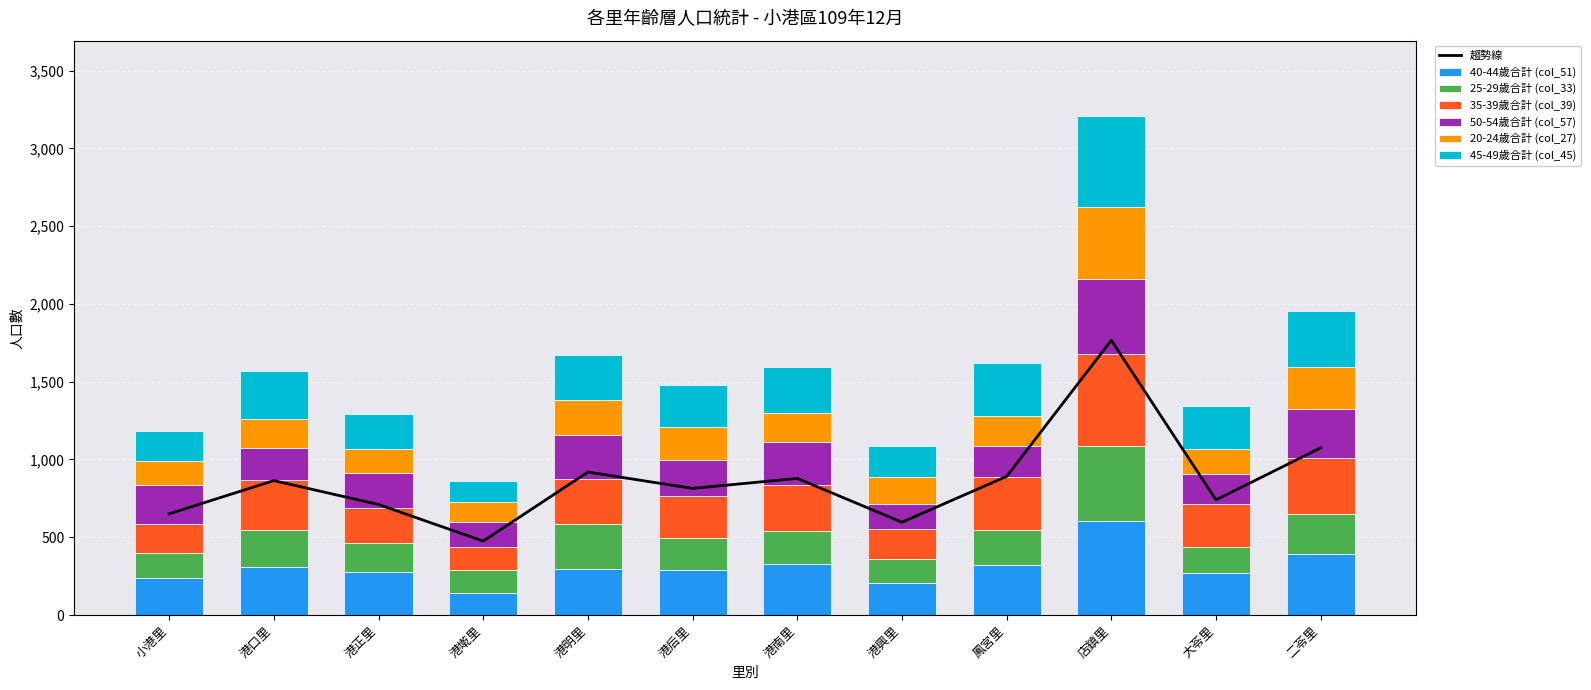

Where does the 20-24歲合計 (col_27) series first go above 183?

港明里